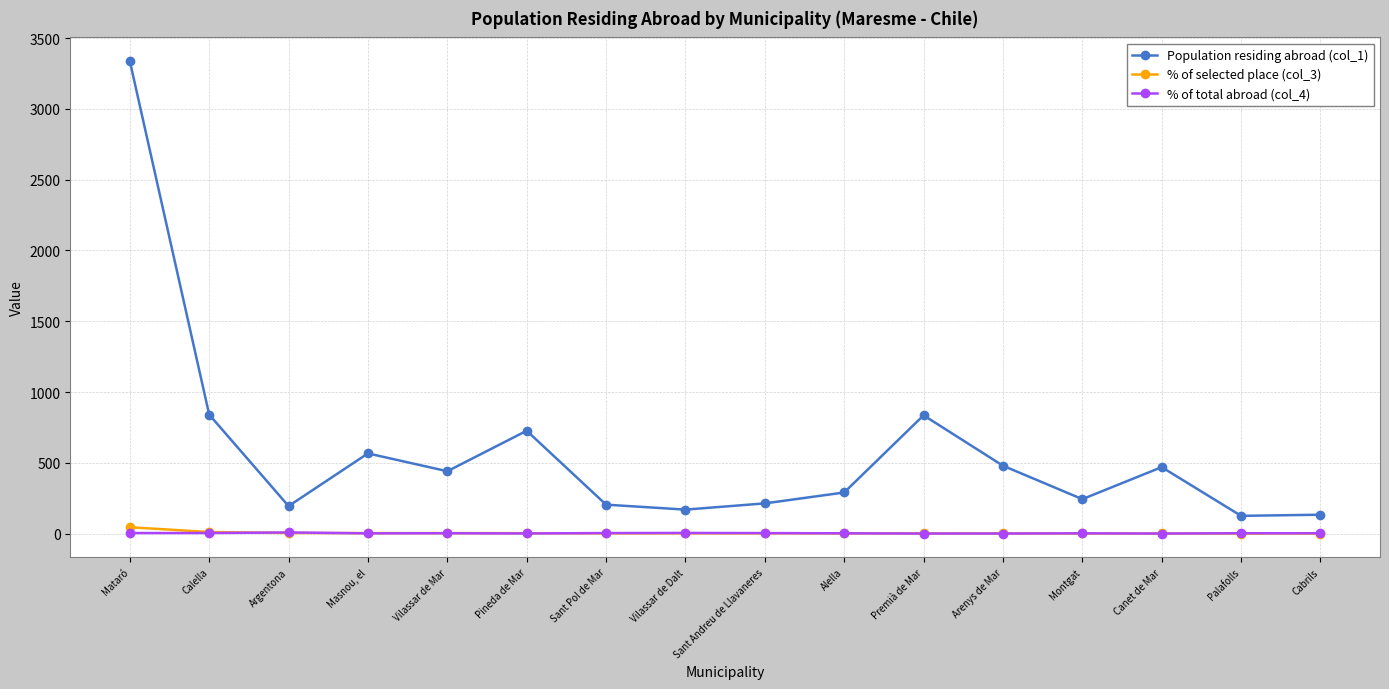

What is the maximum value shown in the chart?

3338.0